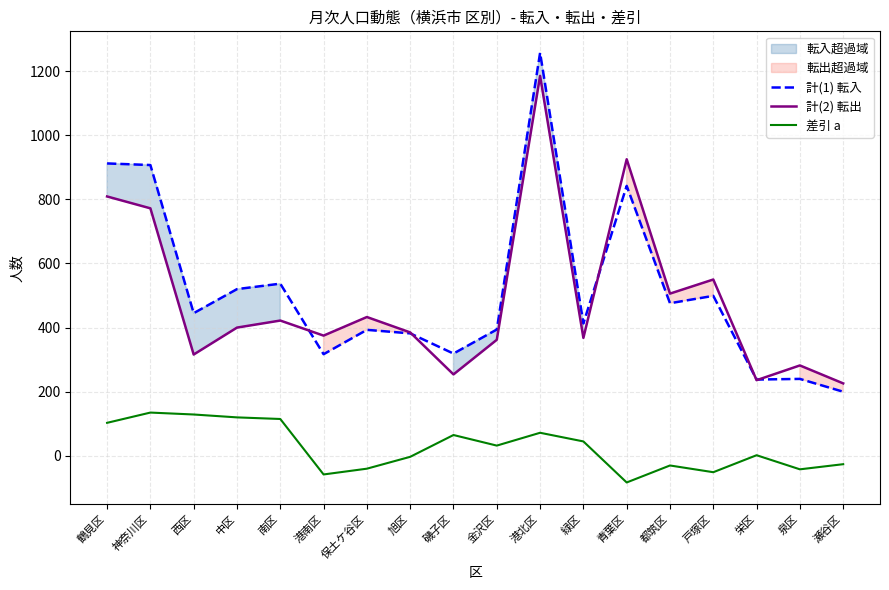

At how many categories does at least one series exceed 838?

4